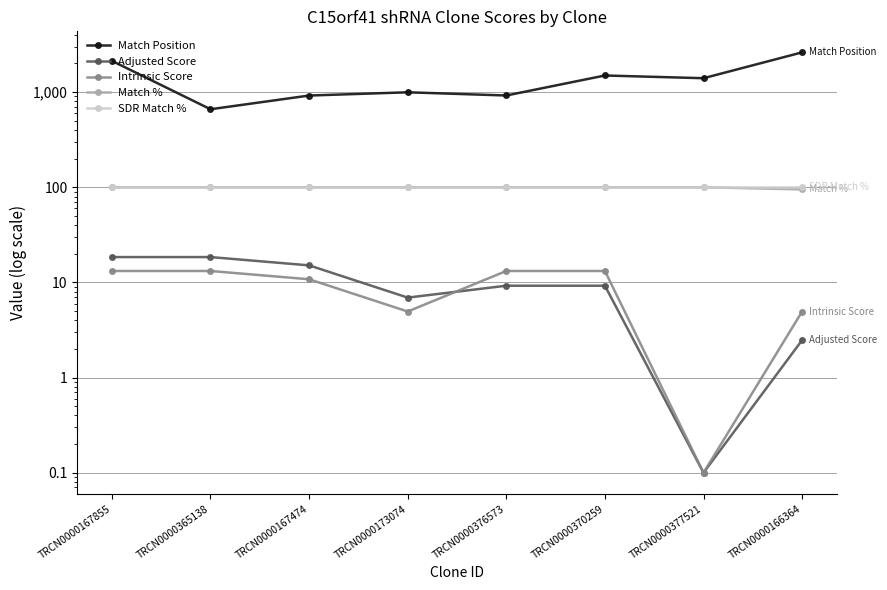

How many data points in Intrinsic Score are above 13?

4